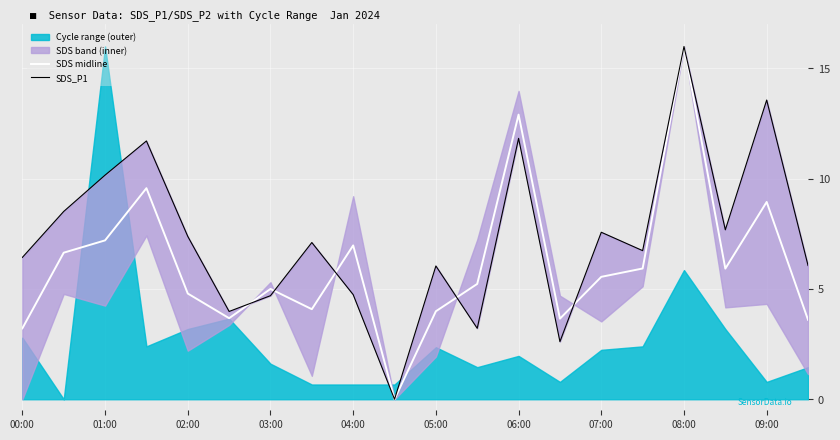

Which category has the highest value in the SDS midline series?

08:00